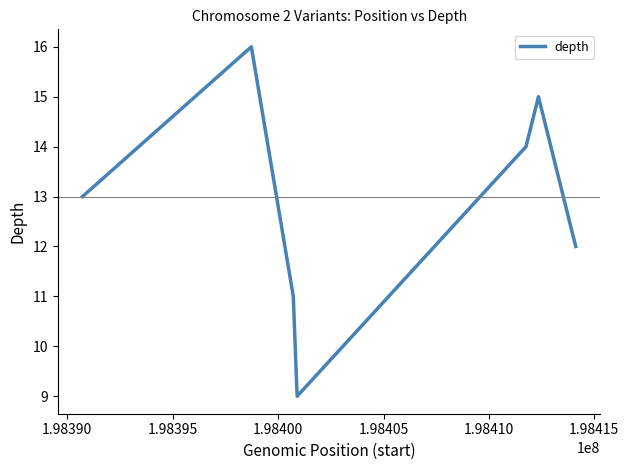

True or false: the data has more than 2 interior local peaks.

False